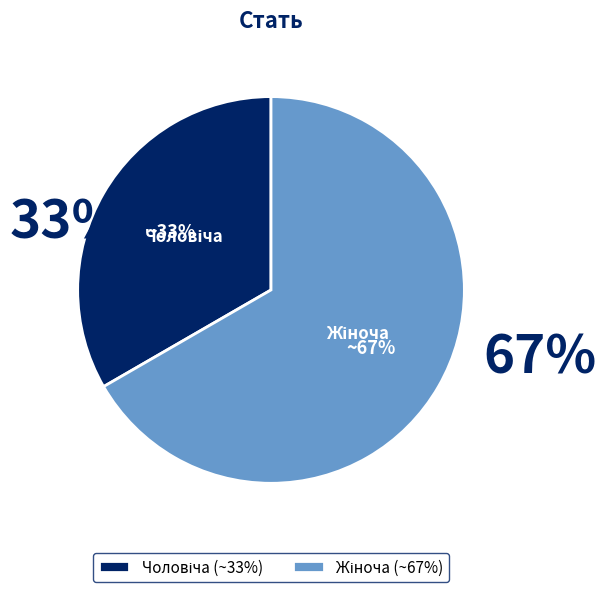

The Жіноча slice represents 57% of the pie. True or false?

False